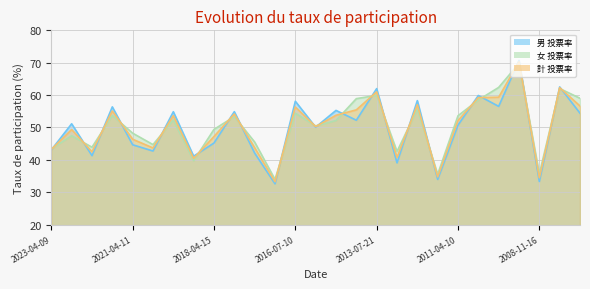

What is the spread (max minus min) of values at 2017-03-26?

3.4